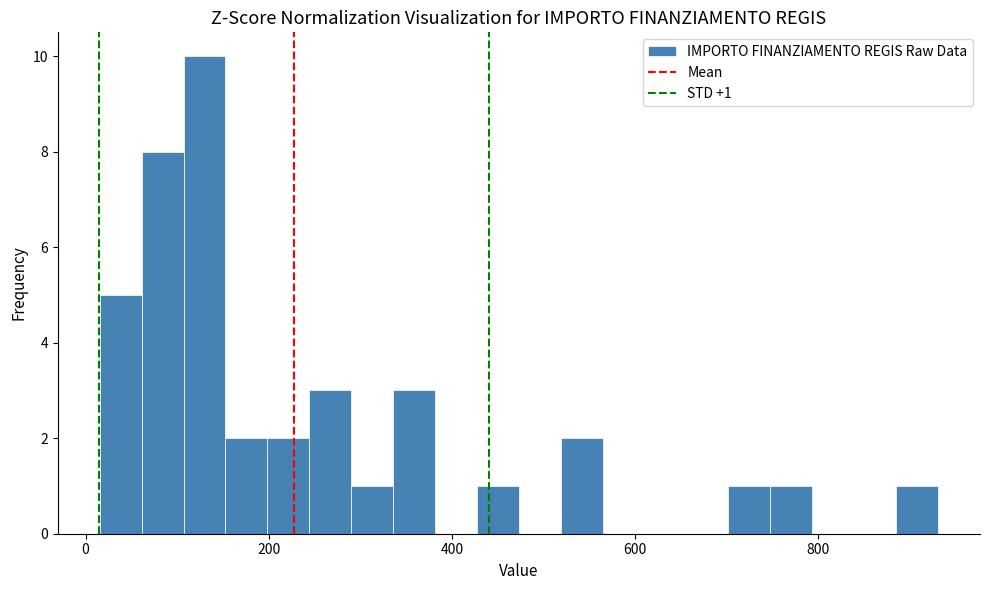

Around what value on the x-axis is the tallest bar? Give the approximate position of its centre, as read against the axis.

120